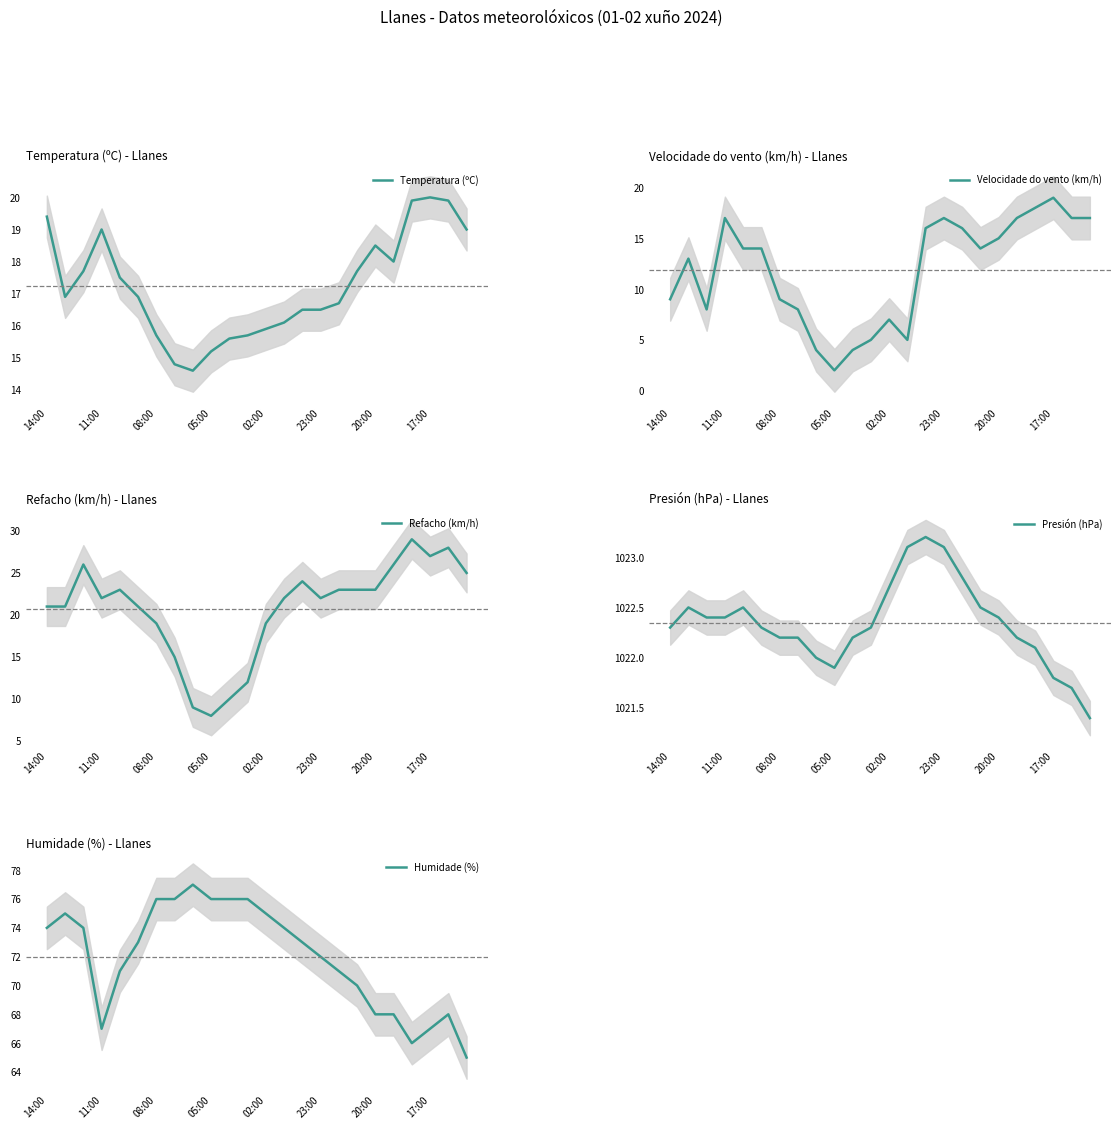

Is this an area chart (filled region under the line)?

No